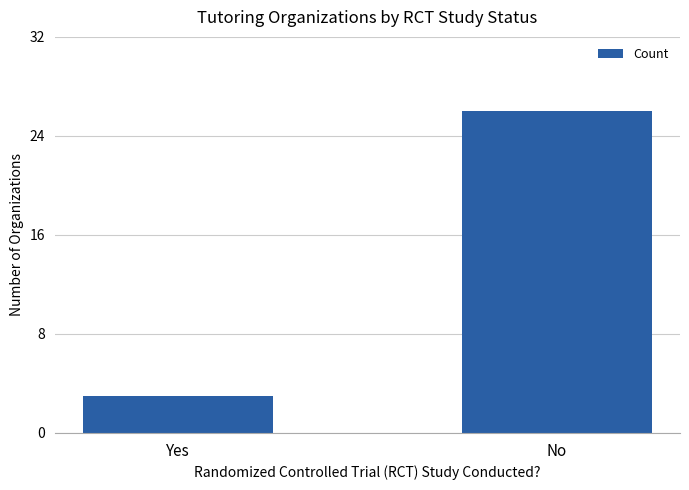

List the labels in order of value, largest first.

No, Yes